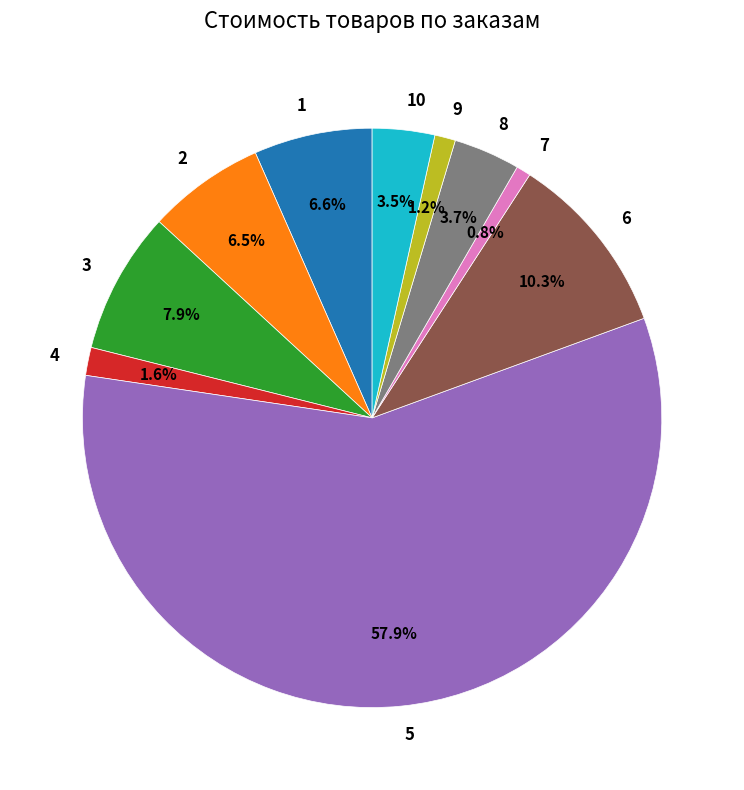

To the nearest percent, what is the difference between the largest and smallest slice percentages?

57%